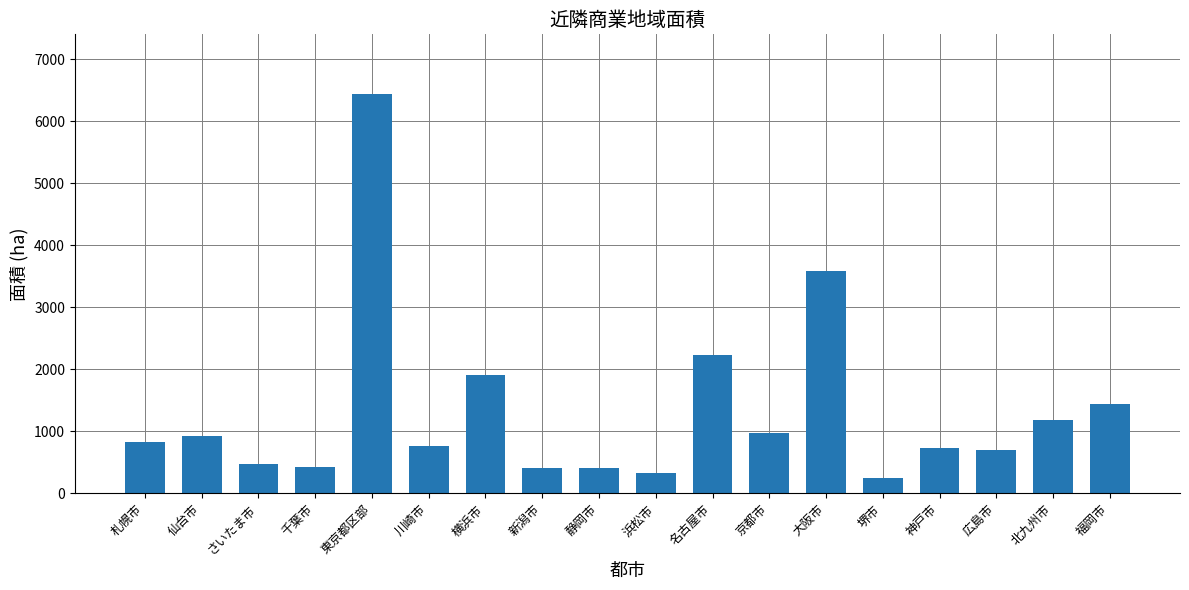

At which category does the chart reach its peak across all series?

東京都区部